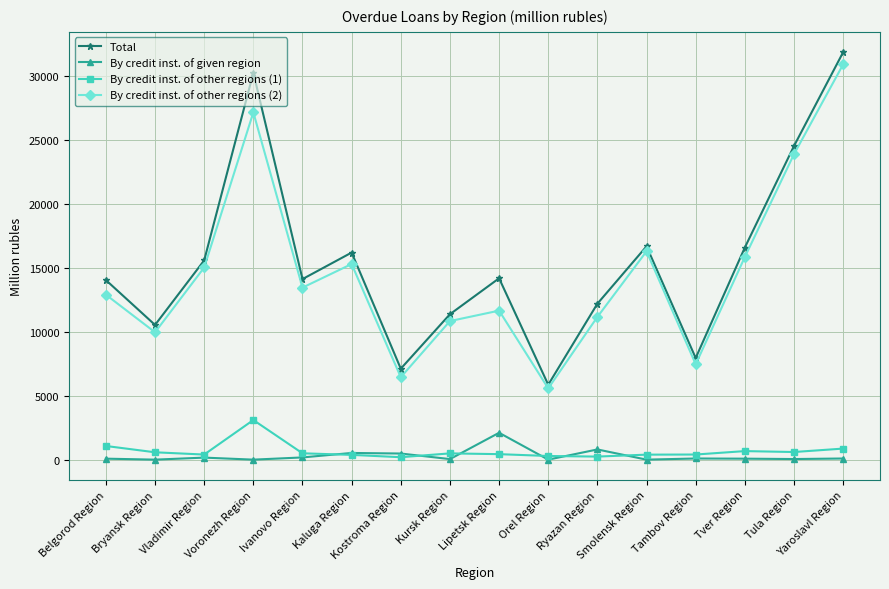

What is the highest value of the By credit inst. of given region series?

2101